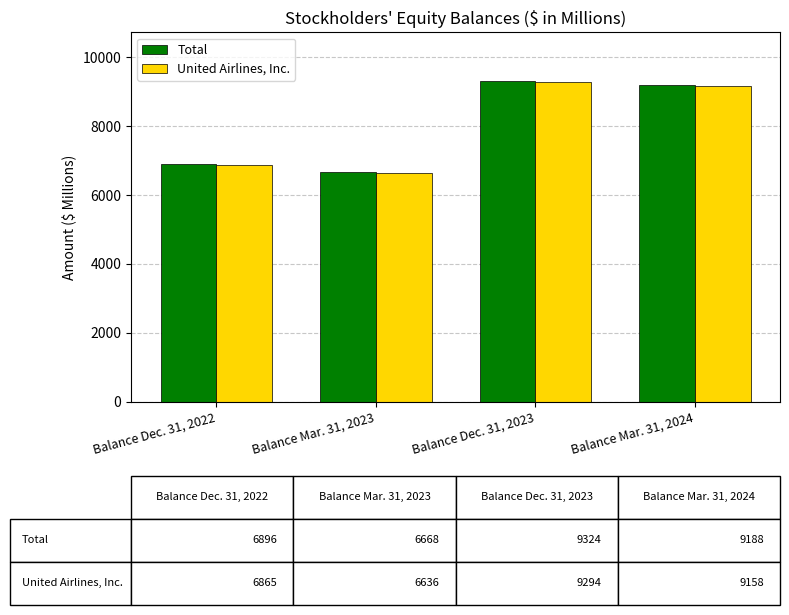

What is the average value of the United Airlines, Inc. series?

7988